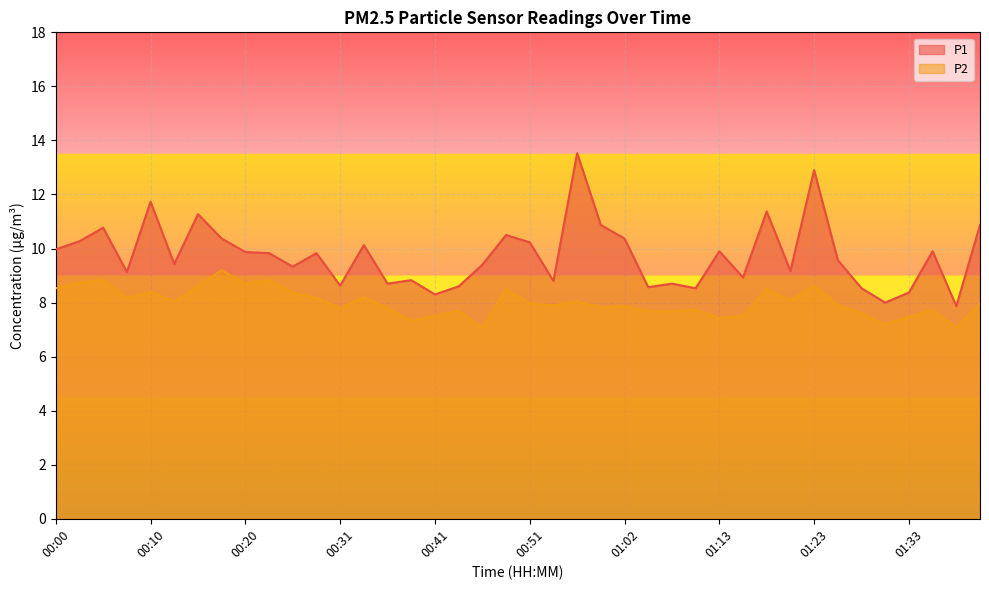

True or false: P2 and P1 cross at least once.

False